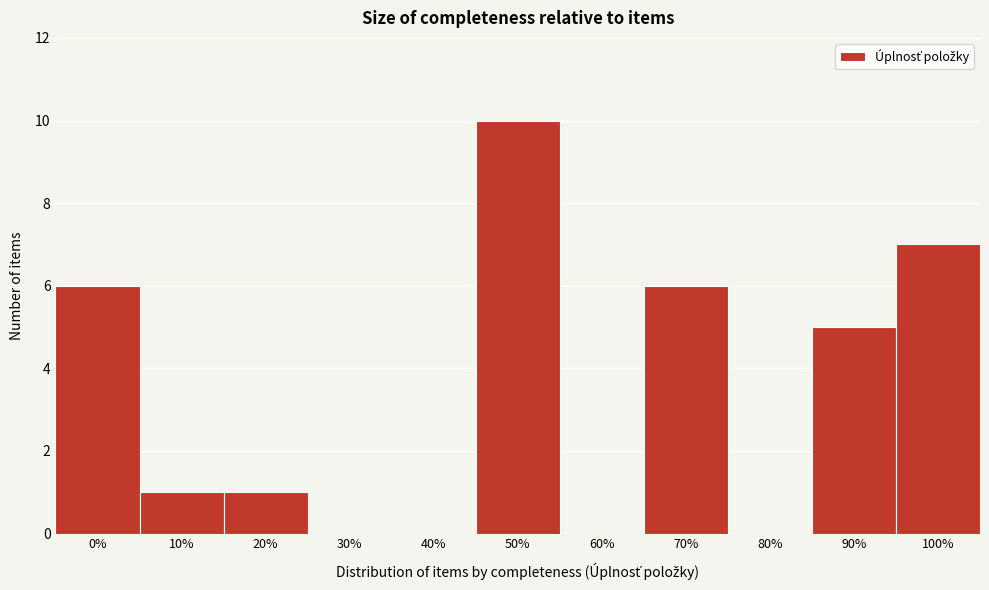

Reading left to right, transcribe all the data shown in this chart.

0%=6	10%=1	20%=1	30%=0	40%=0	50%=10	60%=0	70%=6	80%=0	90%=5	100%=7